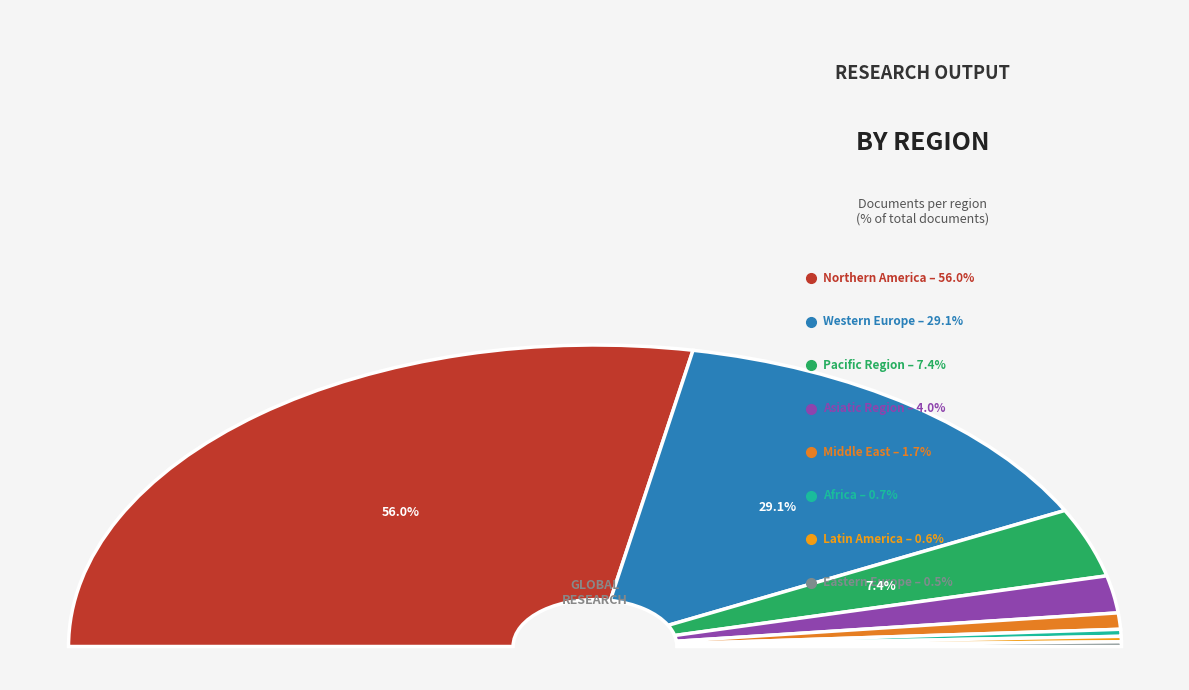

Is it true that Northern America is 56% of the pie?

True